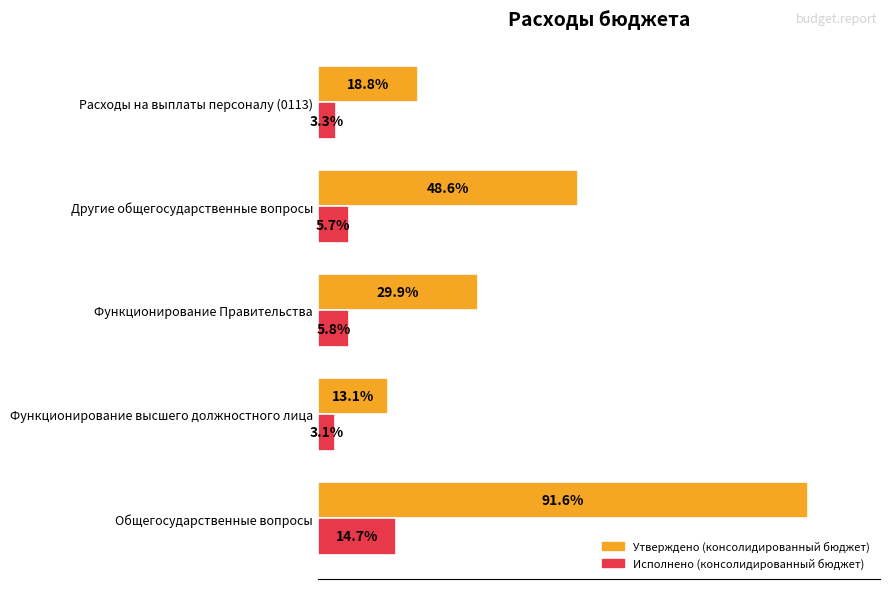

What are all the series names shown in the legend?

Утверждено (консолидированный бюджет), Исполнено (консолидированный бюджет)